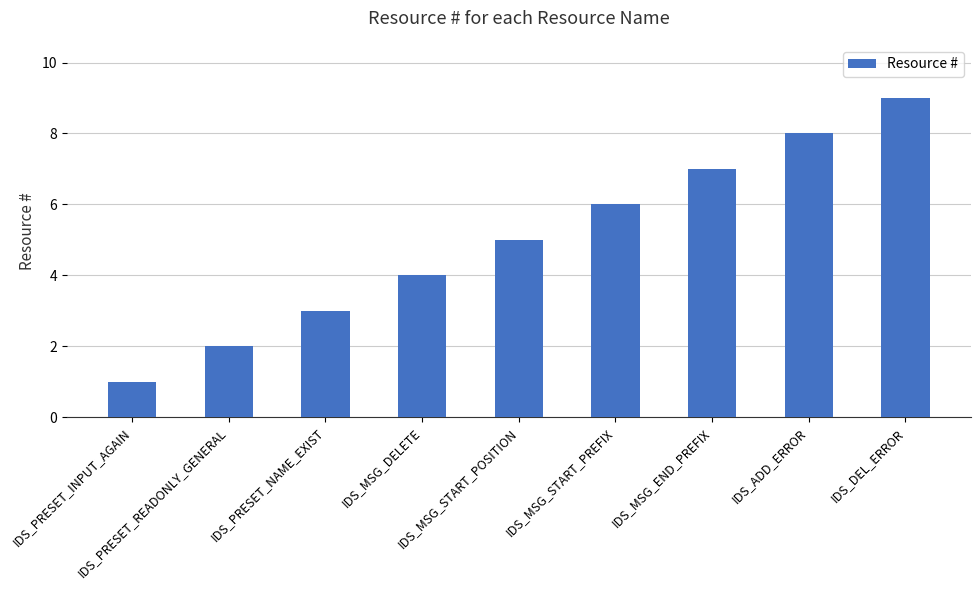

Are the bars grouped side by side (vs. stacked)?

No